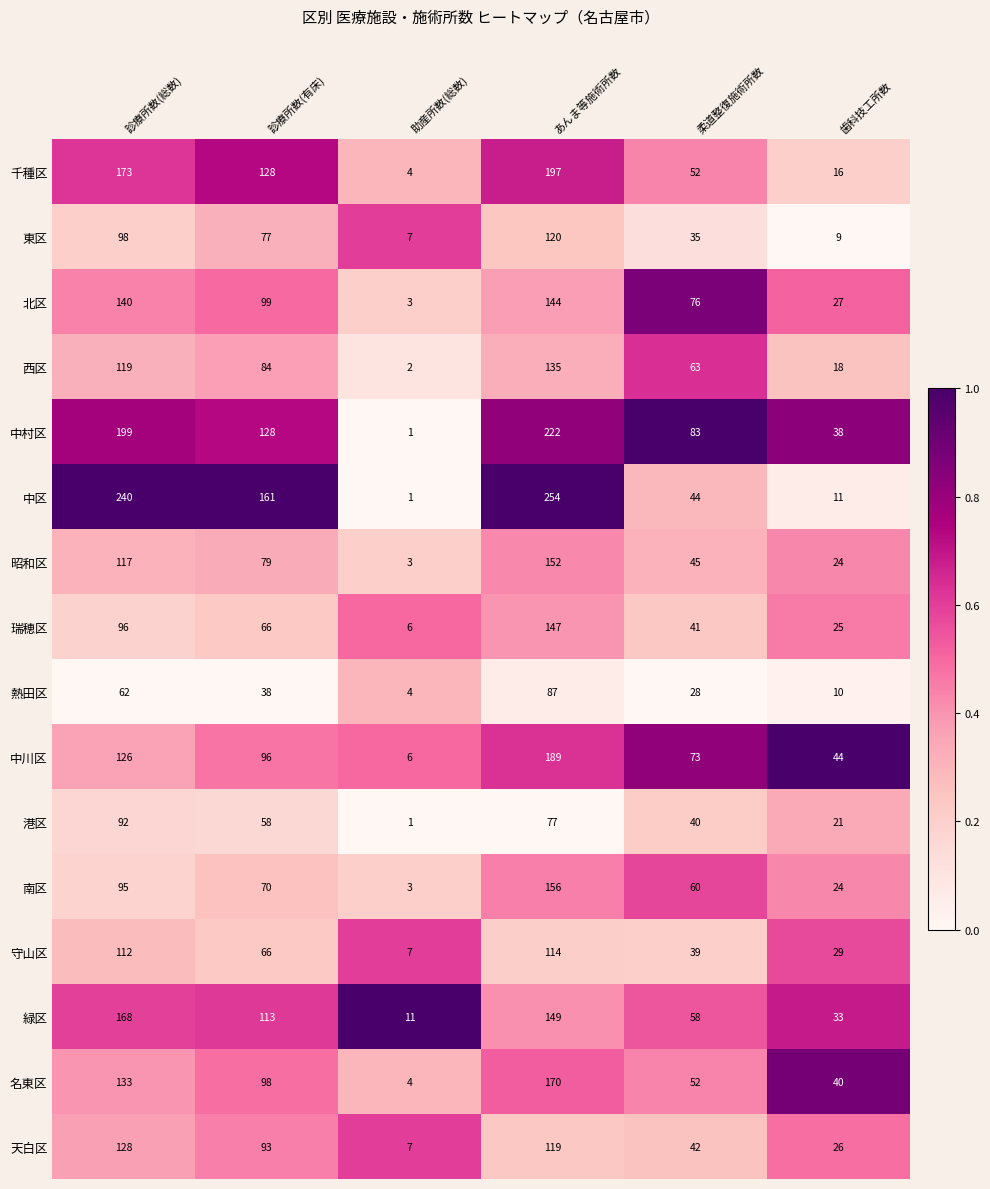

Which series has the largest total across all categories?

中区